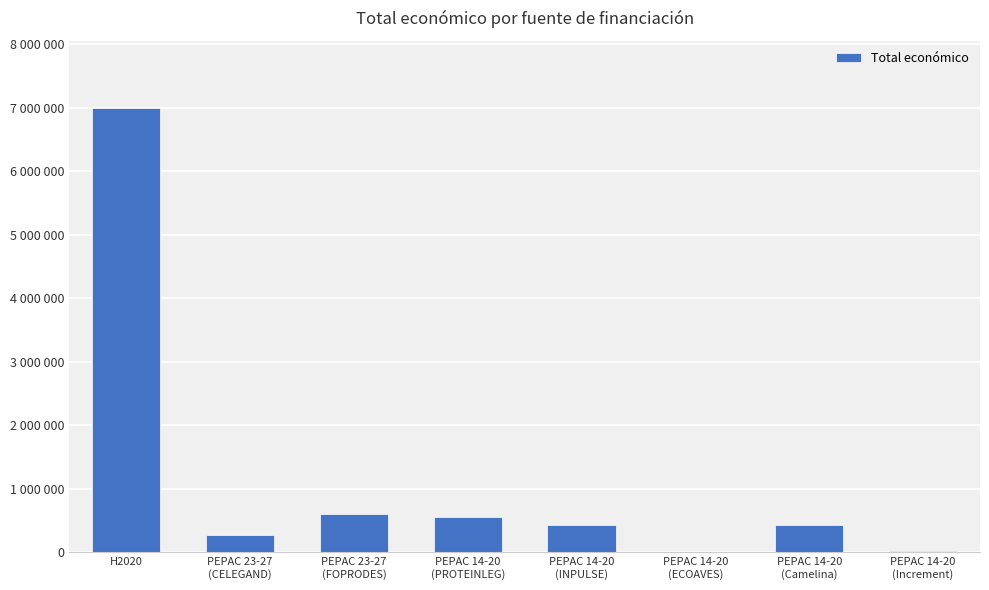

Are the bars horizontal?

No